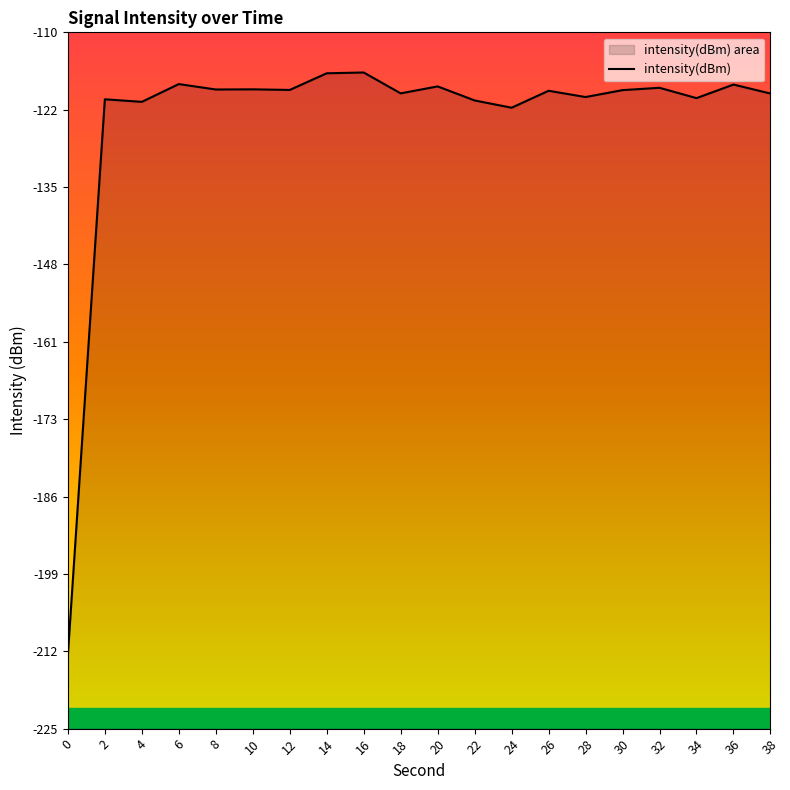

List the labels in order of value, smallest first.

0, 24, 4, 22, 2, 34, 28, 38, 18, 26, 30, 12, 8, 10, 32, 20, 36, 6, 14, 16